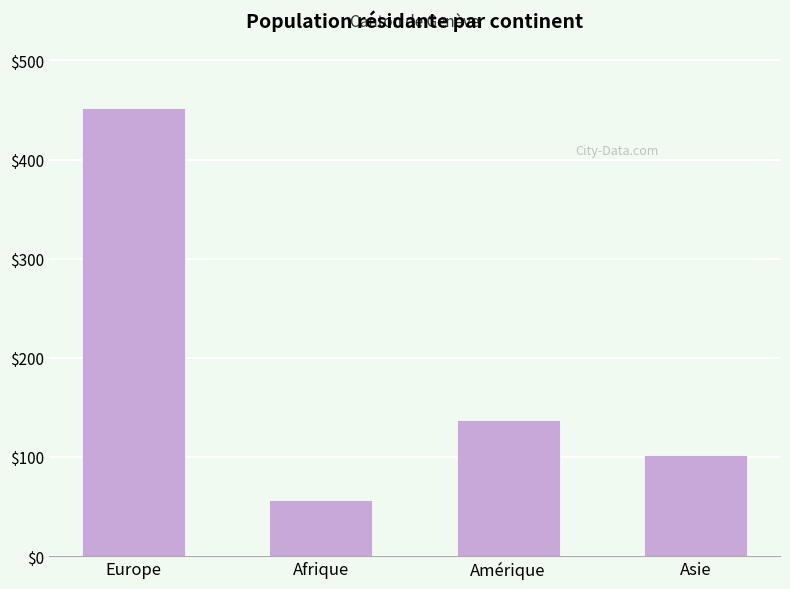

Approximately how many times larger is the value at Europe compared to Afrique?

7.9